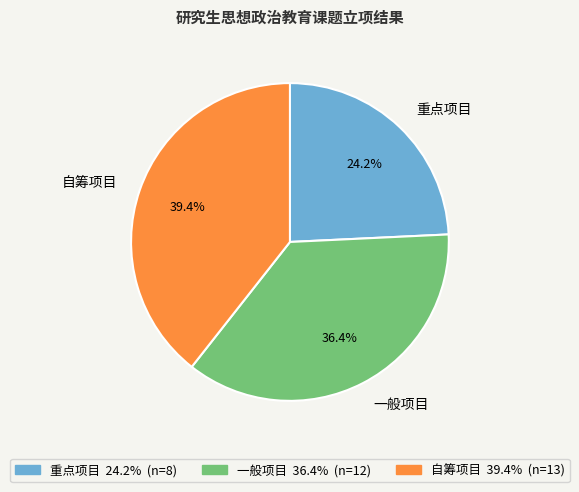

Does 重点项目 account for over 50% of the chart?

No